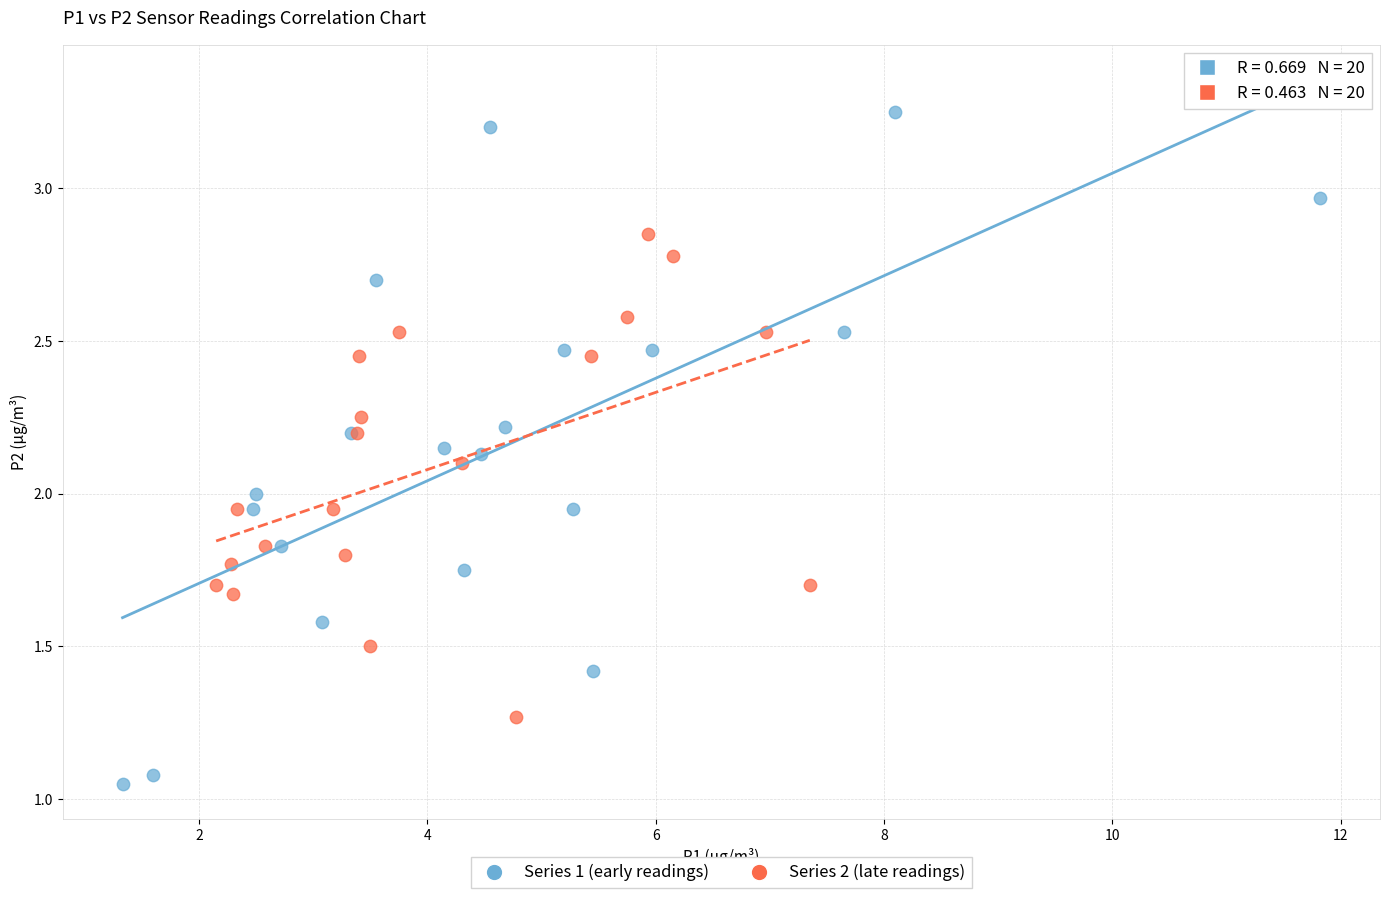

Which series reaches the maximum Y coordinate?

Series 1 (early readings)